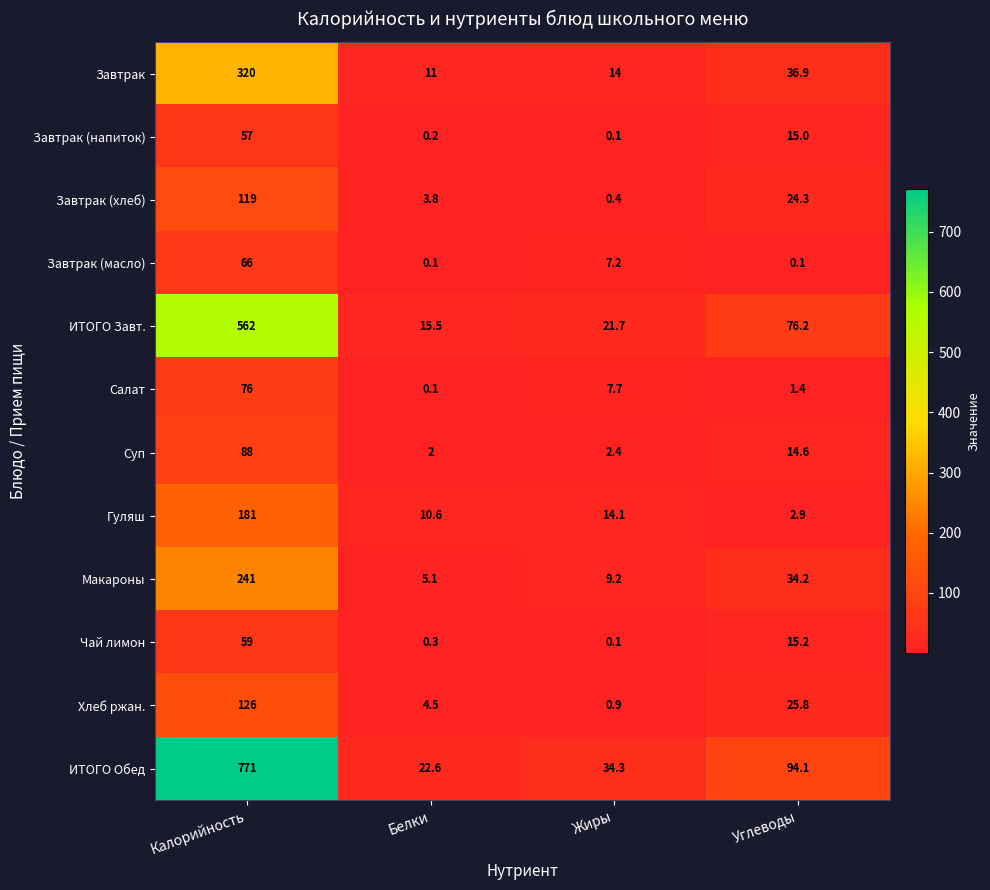

Which series has the widest spread of values?

ИТОГО Обед